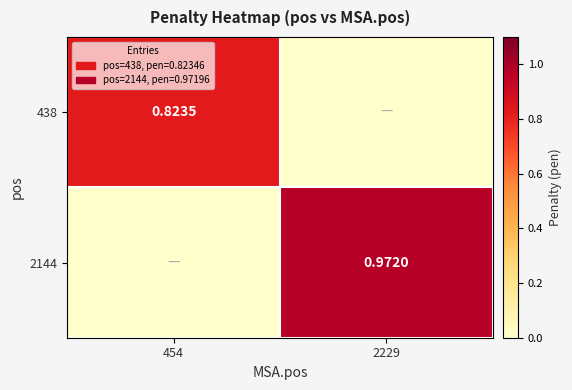

At which category is the sum across all series the highest?

2229